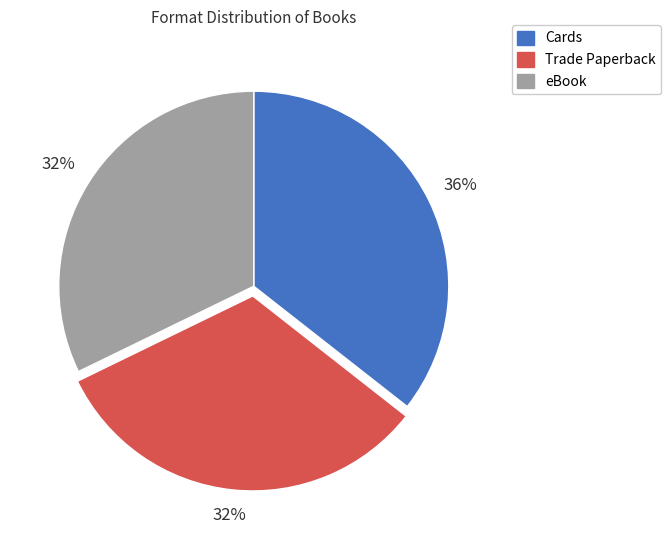

Is the sum of Cards and eBook greater than half?

Yes